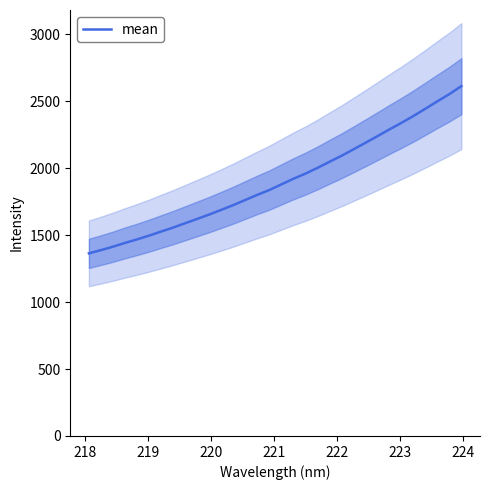

The chart shows a value of 2221.5 at 223. True or false?

False